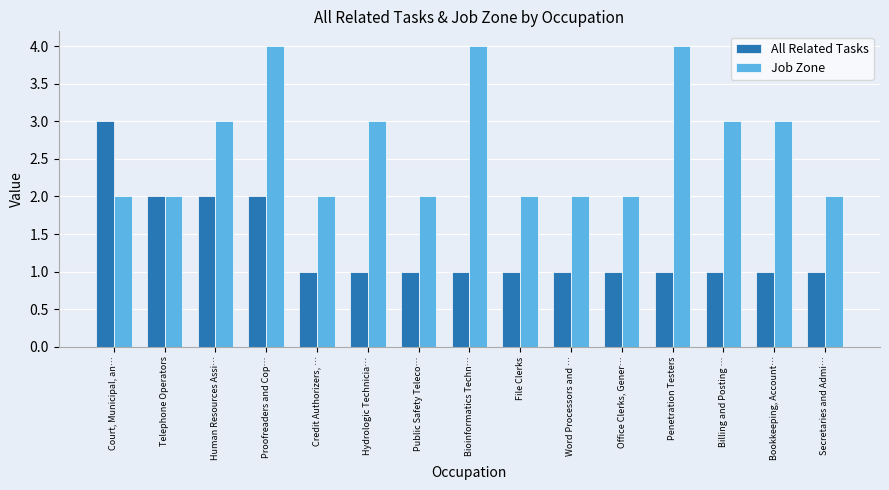

What is the spread (max minus min) of values at Proofreaders and Cop…?

2